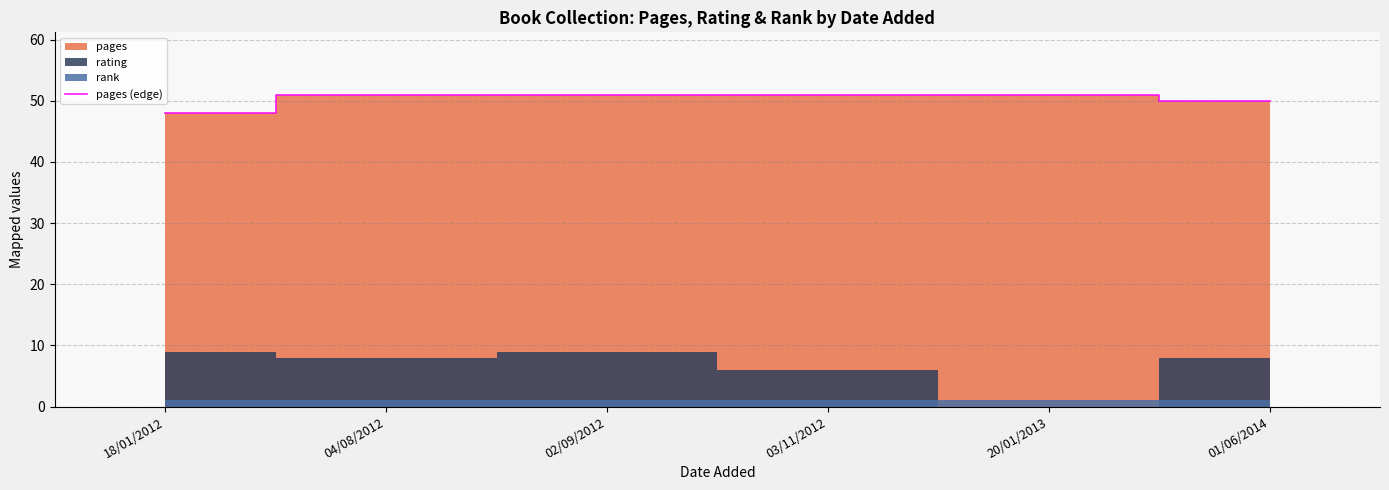

Approximately how many times larger is the value at 20/01/2013 compared to 03/11/2012?

1.0